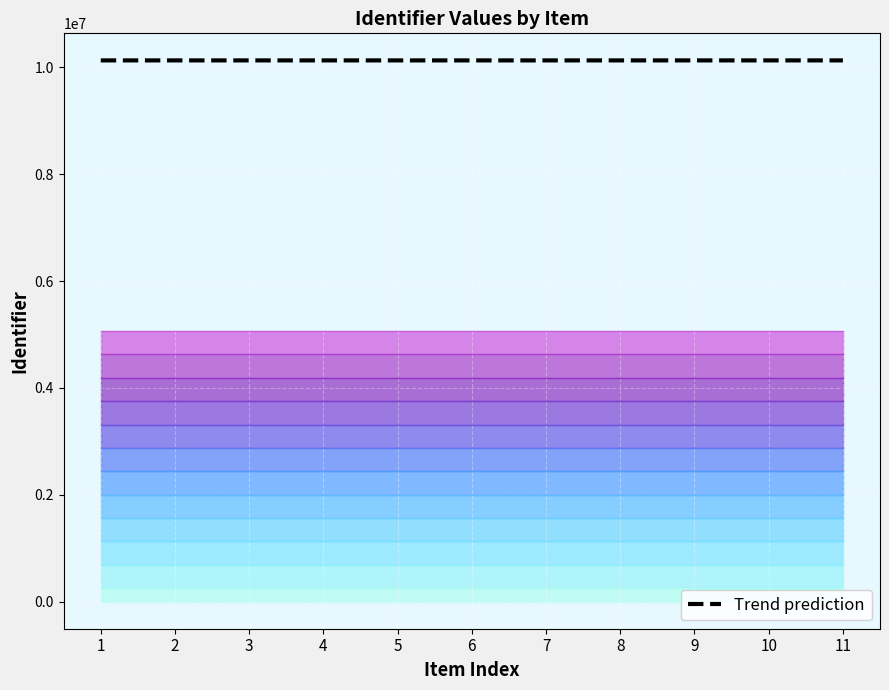

What is the sum of all values?

111427150.8